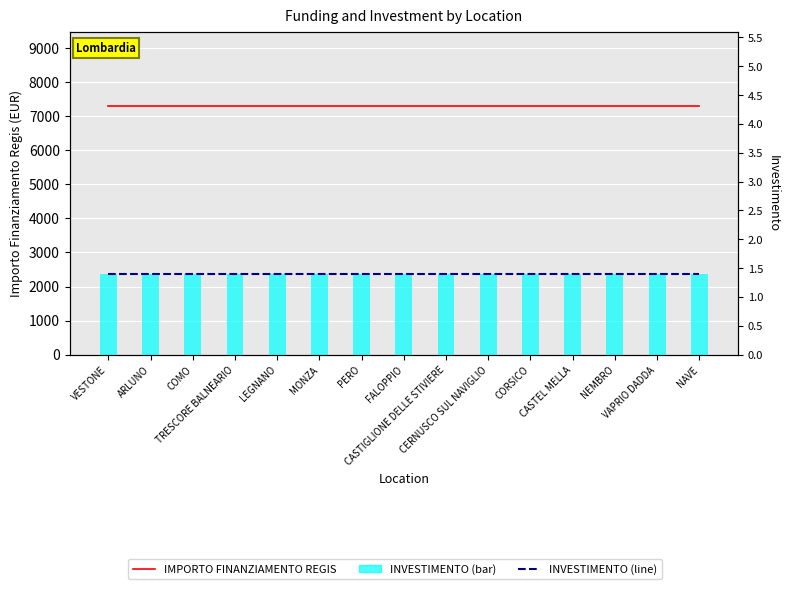

Reading right to left, list all the values displayed in this chart.

IMPORTO FINANZIAMENTO REGIS: 7301.0	7301.0	7301.0	7301.0	7301.0	7301.0	7301.0	7301.0	7301.0	7301.0	7301.0	7301.0	7301.0	7301.0	7301.0
INVESTIMENTO (line): 1.4	1.4	1.4	1.4	1.4	1.4	1.4	1.4	1.4	1.4	1.4	1.4	1.4	1.4	1.4
INVESTIMENTO (bar): 1.4	1.4	1.4	1.4	1.4	1.4	1.4	1.4	1.4	1.4	1.4	1.4	1.4	1.4	1.4